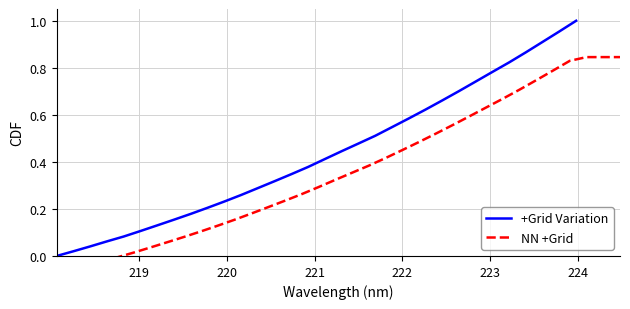

Reading left to right, what are all the values shown in this chart?

+Grid Variation: 0.0	0.0	0.0	0.1	0.1	0.1	0.1	0.2	0.2	0.2	0.2	0.3	0.3	0.3	0.3	0.4	0.4	0.4	0.5	0.5	0.5	0.6	0.6	0.7	0.7	0.7	0.8	0.8	0.9	0.9	1.0	1.0
NN +Grid: -0.0	-0.0	0.0	0.0	0.1	0.1	0.1	0.1	0.2	0.2	0.2	0.2	0.3	0.3	0.3	0.4	0.4	0.4	0.5	0.5	0.5	0.6	0.6	0.6	0.7	0.7	0.7	0.8	0.8	0.8	0.8	0.8